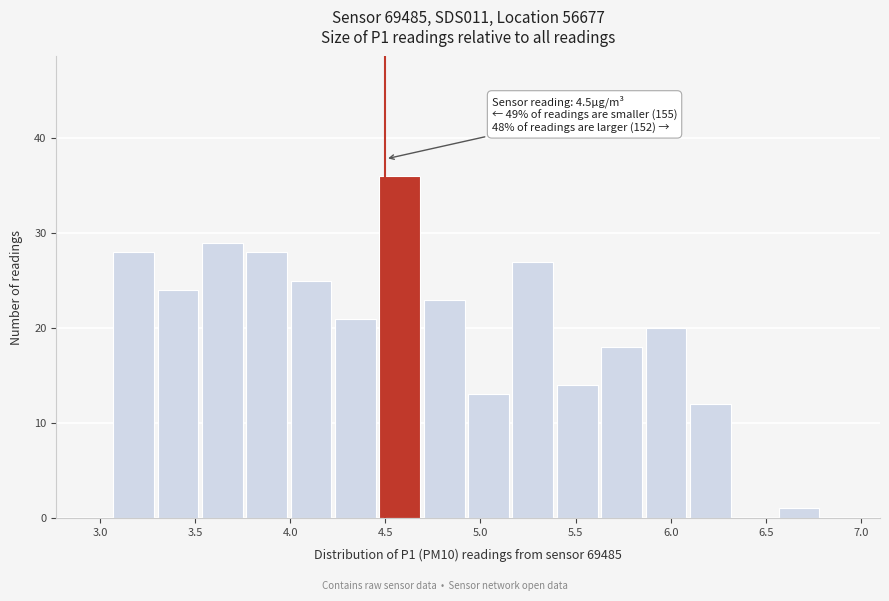

Which range on the x-axis has the tallest bar?

4.45 to 4.70